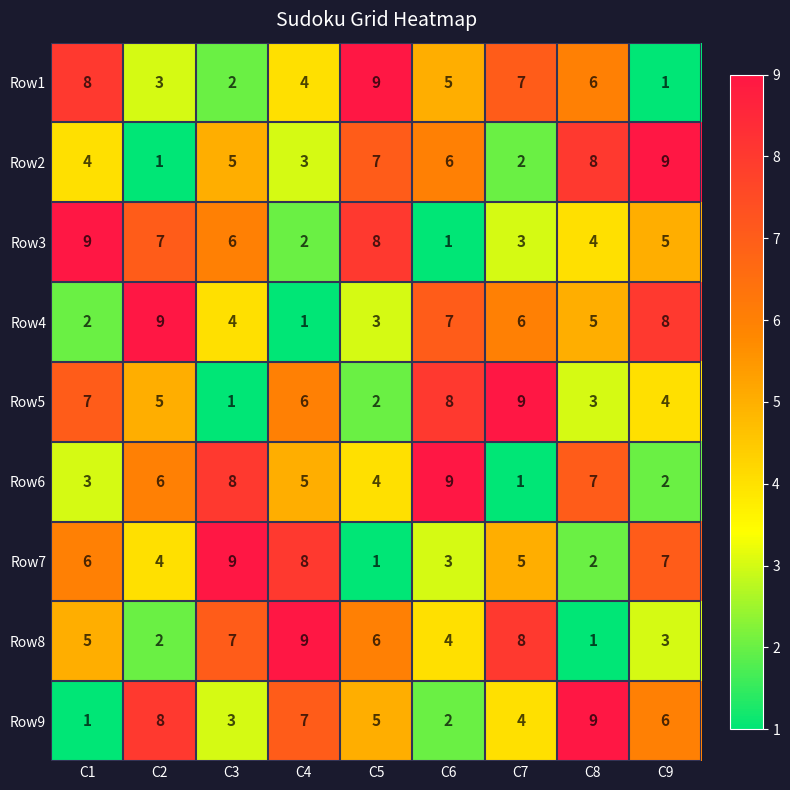

What is the sum of all Row6 values?

45